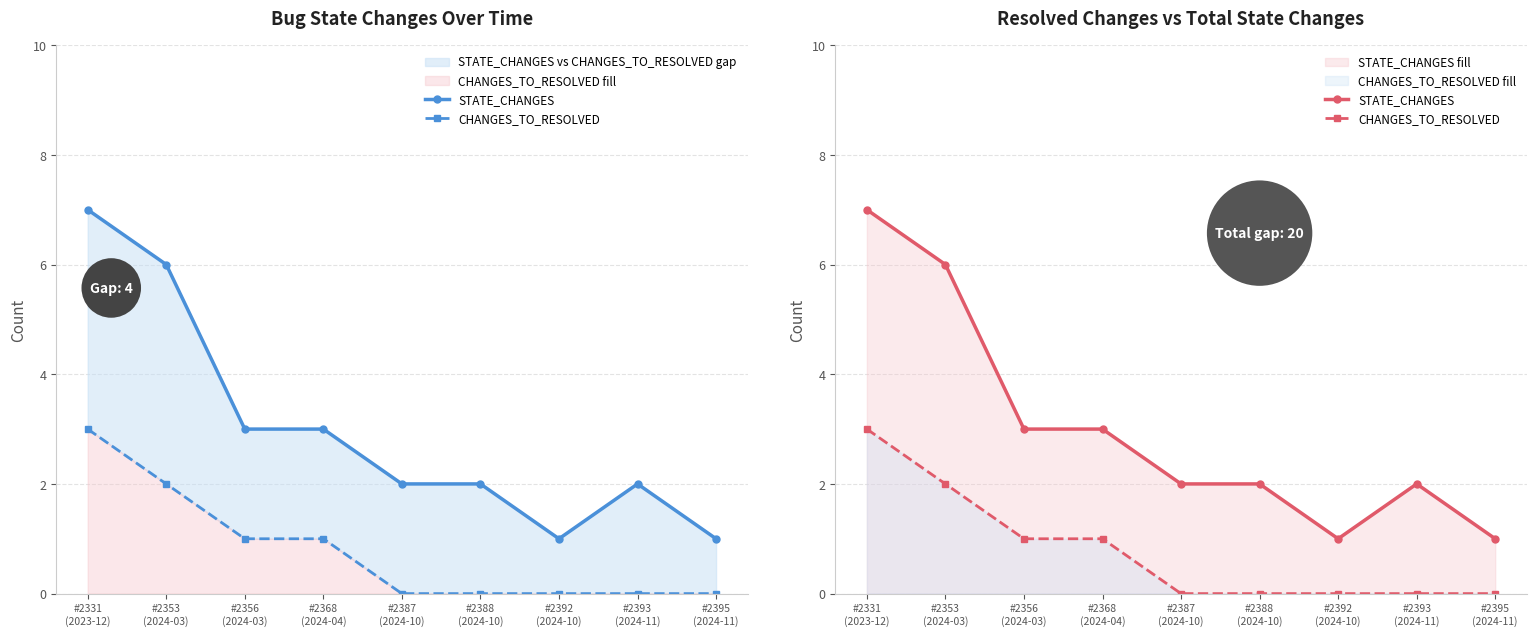

What is the difference between the maximum and minimum values in the CHANGES_TO_RESOLVED series?

3